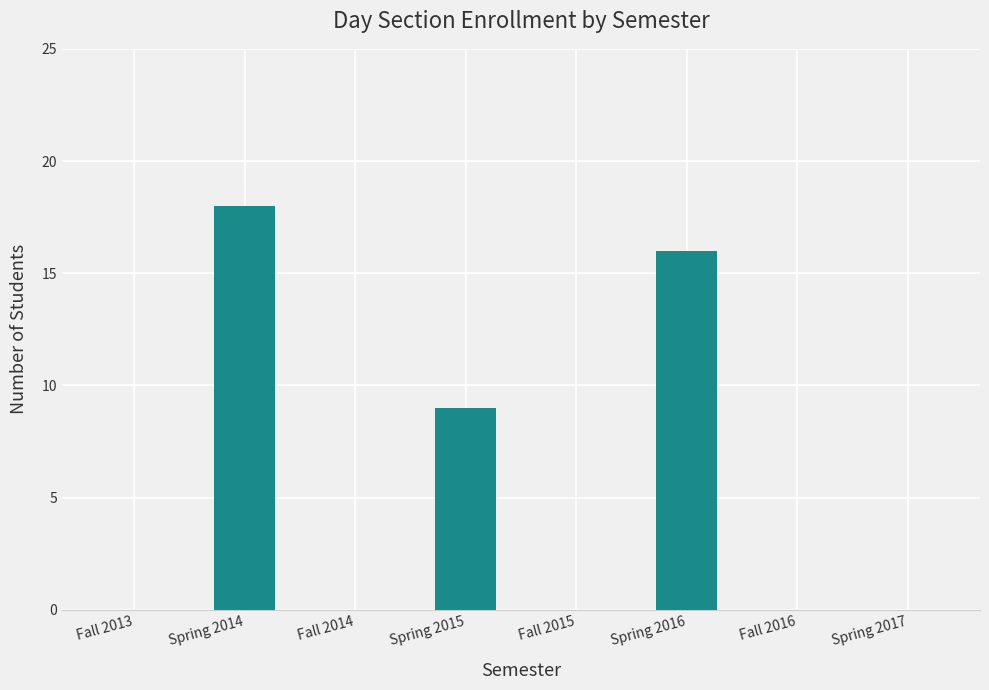

Between Spring 2016 and Fall 2015, which is larger?

Spring 2016